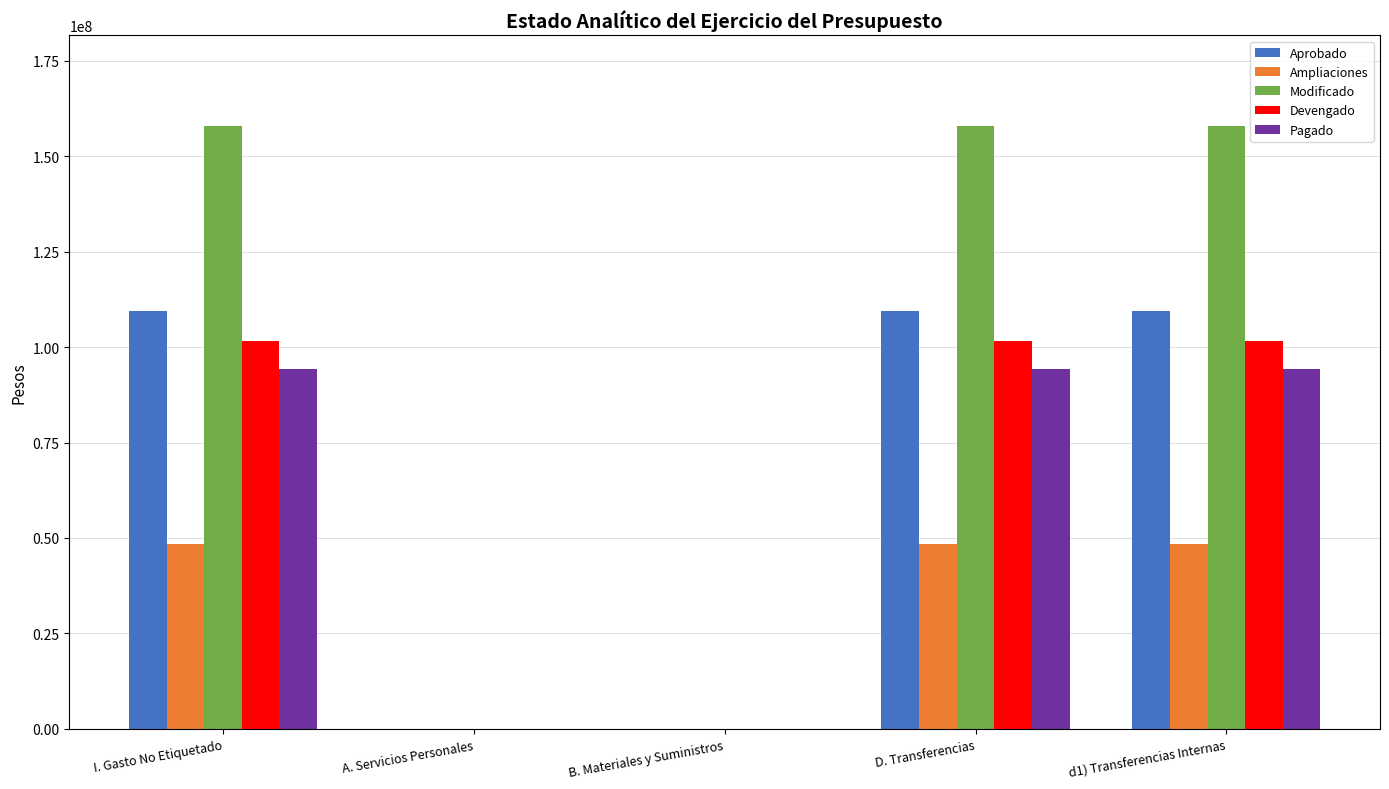

Is it true that Pagado equals -38799560.0 at B. Materiales y Suministros?

False